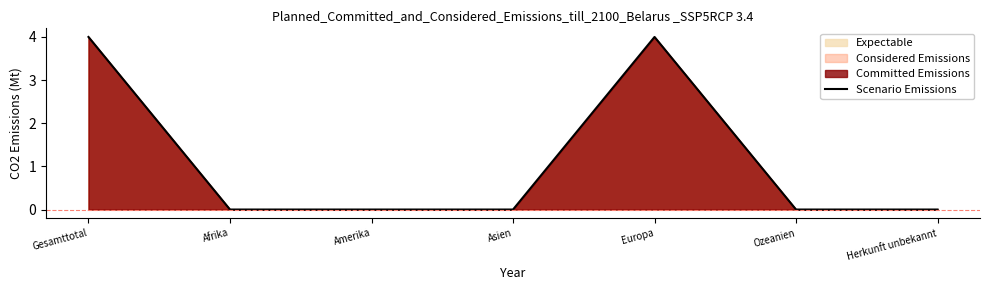

The chart shows a value of 1 at Amerika. True or false?

False